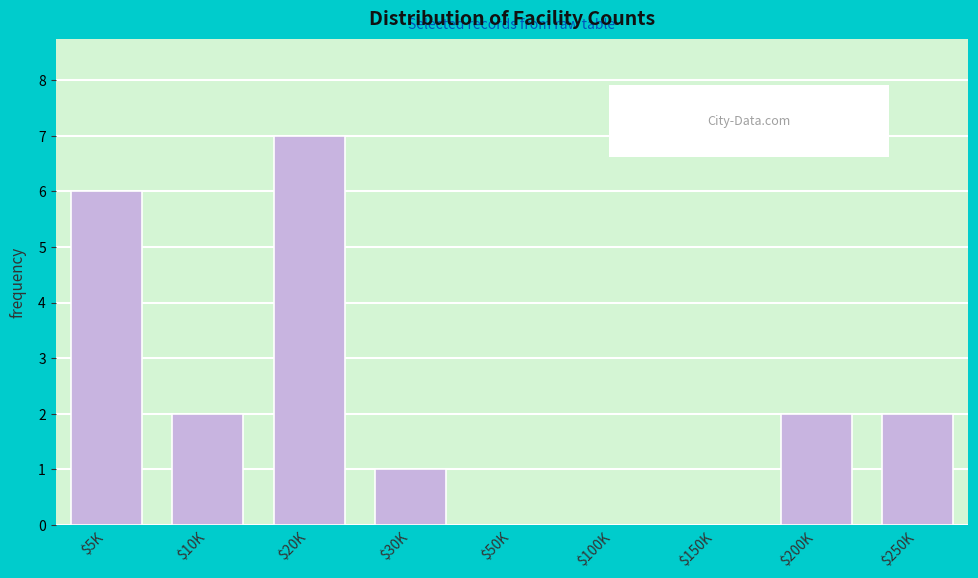

Is it true that the value at $100K is 0?

True